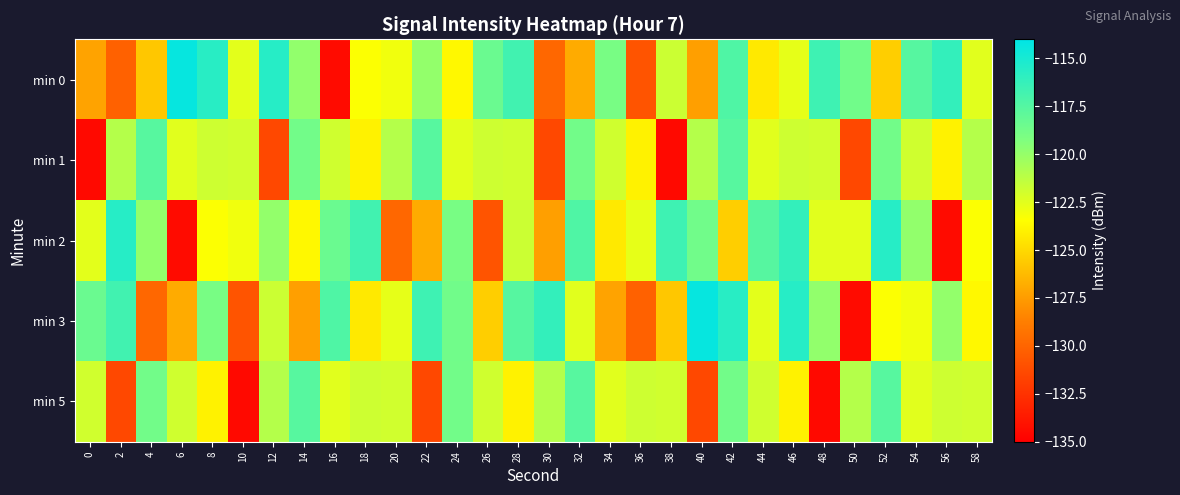

What is the difference between the highest and lowest values at 20?

8.9